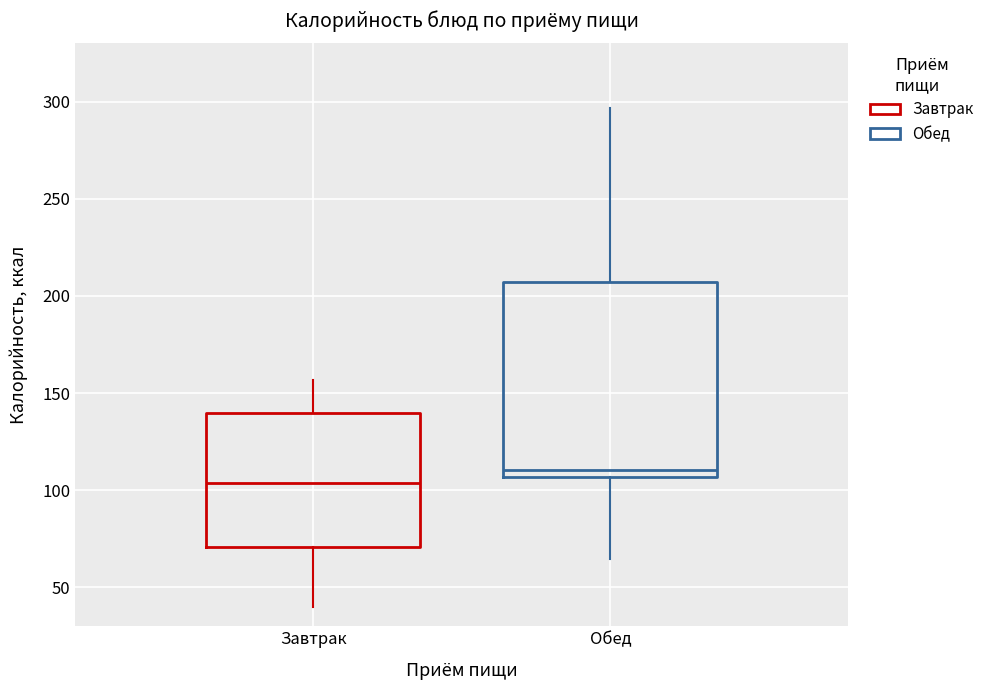

Where is the upper edge of the box for Завтрак on the y-axis? The values are not printed on the chart, so give them approximately, as read against the axis.

140